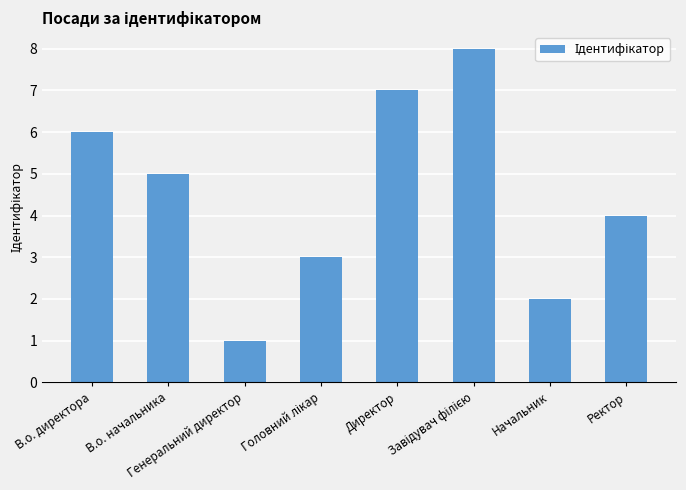

What is the difference between the maximum and minimum values?

7